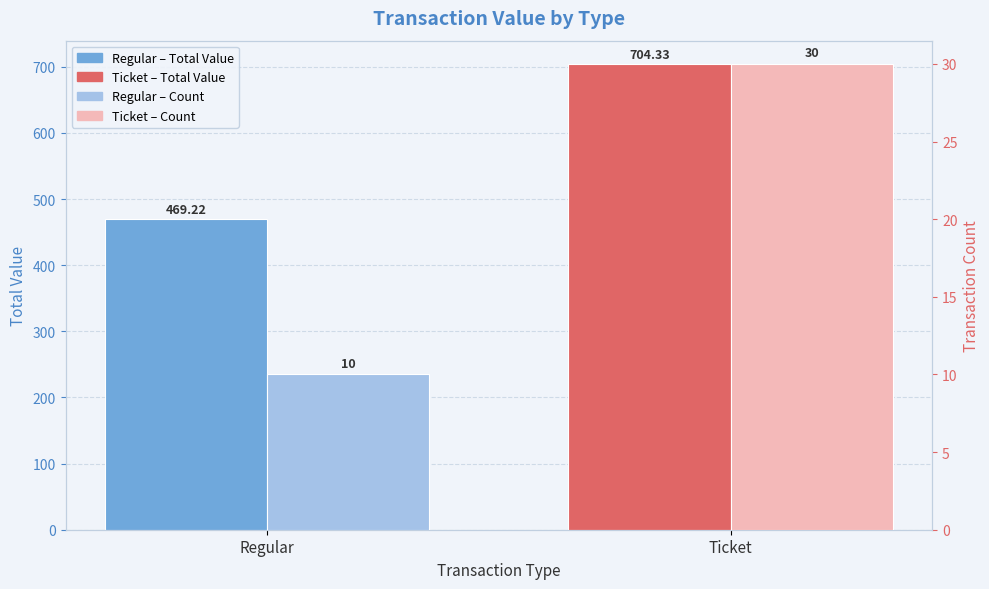

Rank the series by their average value, from highest to lowest.

Total Value (sum), Transaction Count